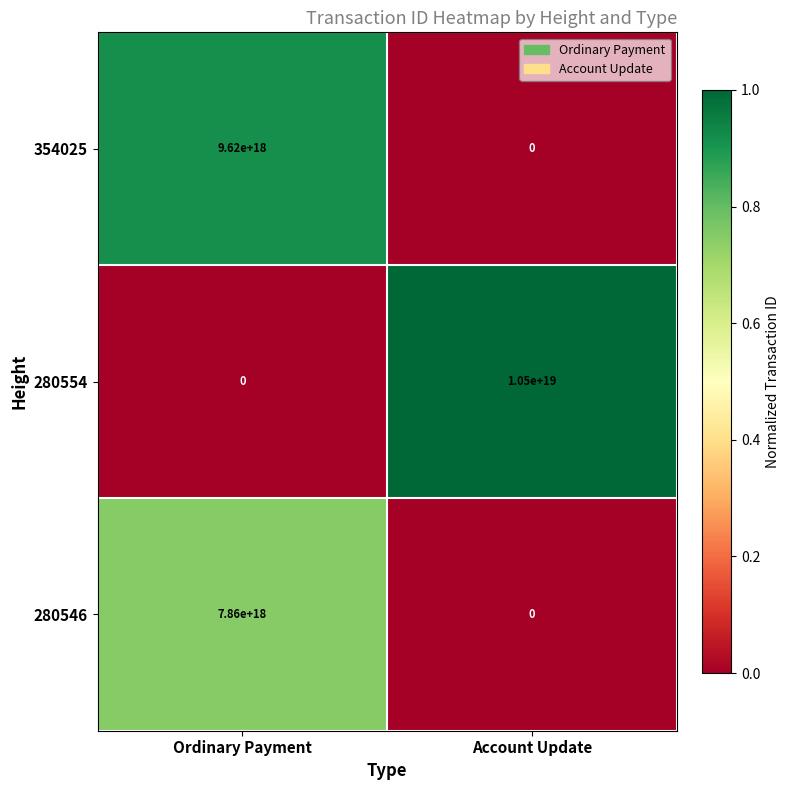

At which category is the sum across all series the highest?

Ordinary Payment